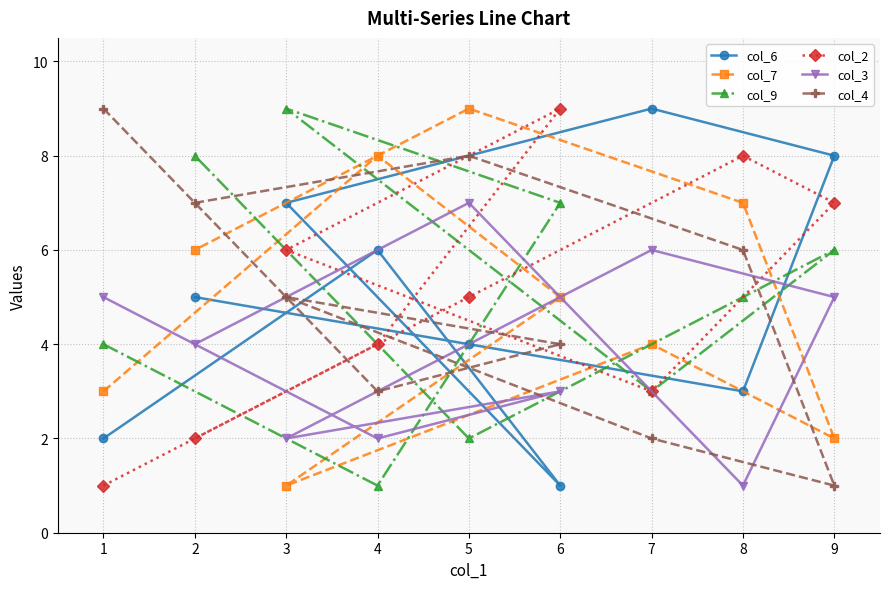

What is the lowest value of the col_4 series?

1